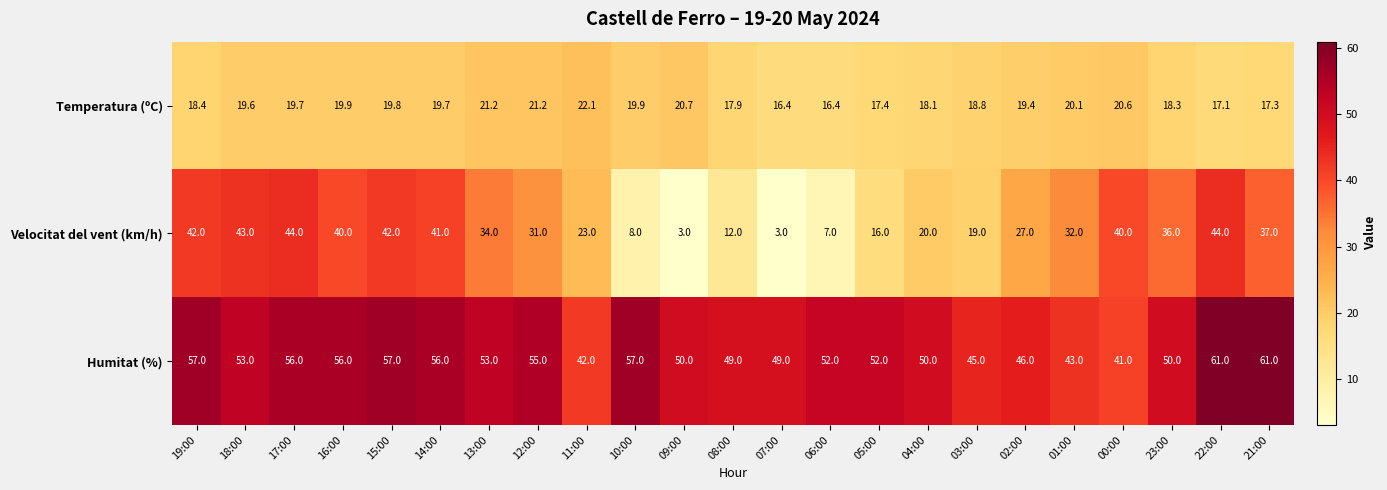

What is the smallest value displayed?

3.0